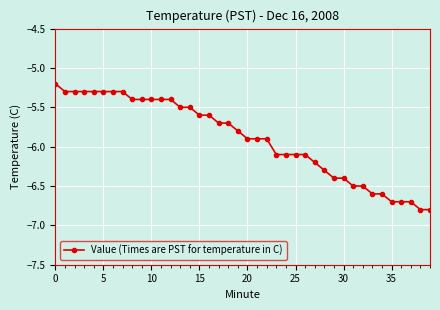

What is the difference between the second highest and second lowest values?

1.5